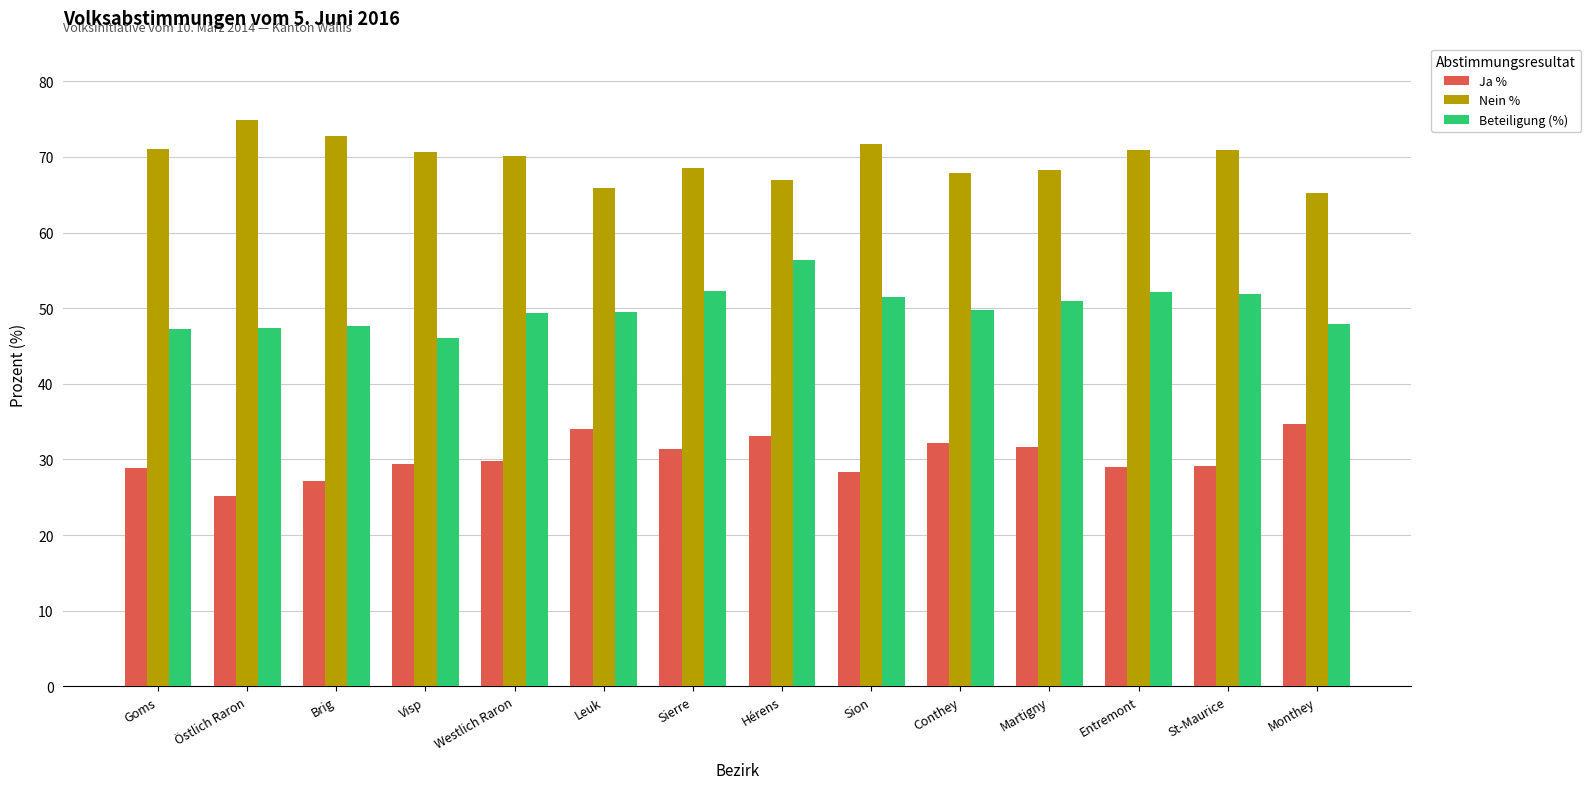

What position from the right is Sion?

6